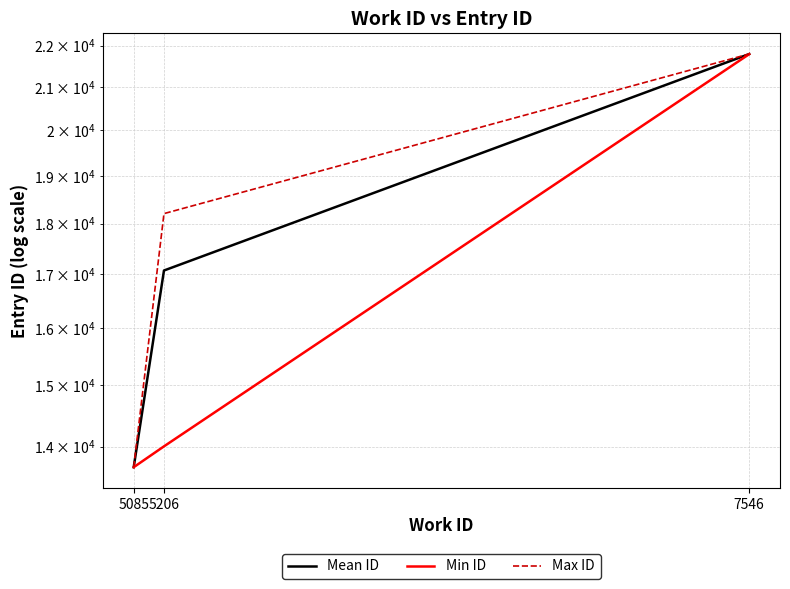

Count the number of data series in this chart.

3